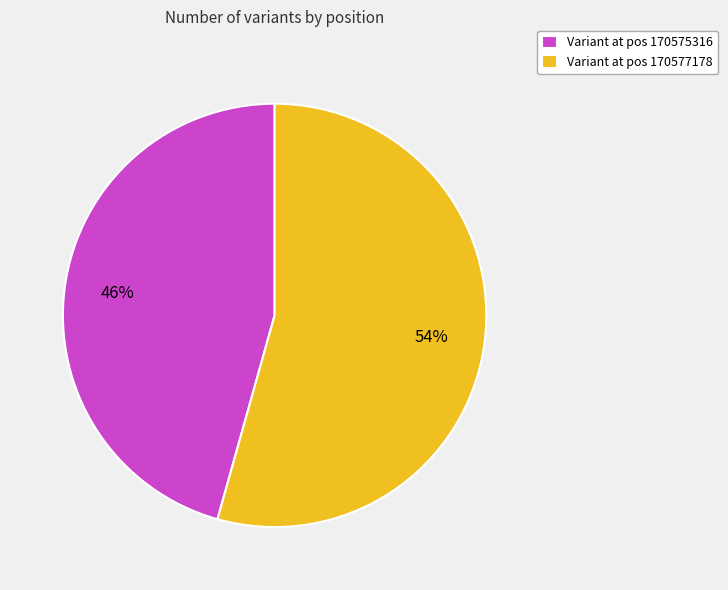

Is it true that Variant at pos 170575316 is 36% of the pie?

False